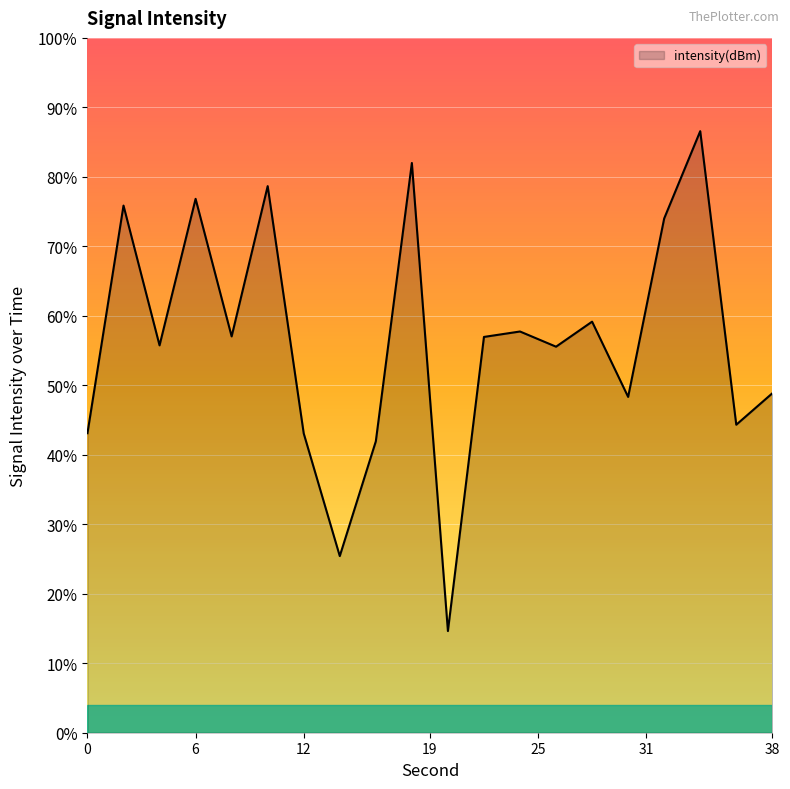

How many points are lower than both their immediate neighbors (excluding endpoints)?

7